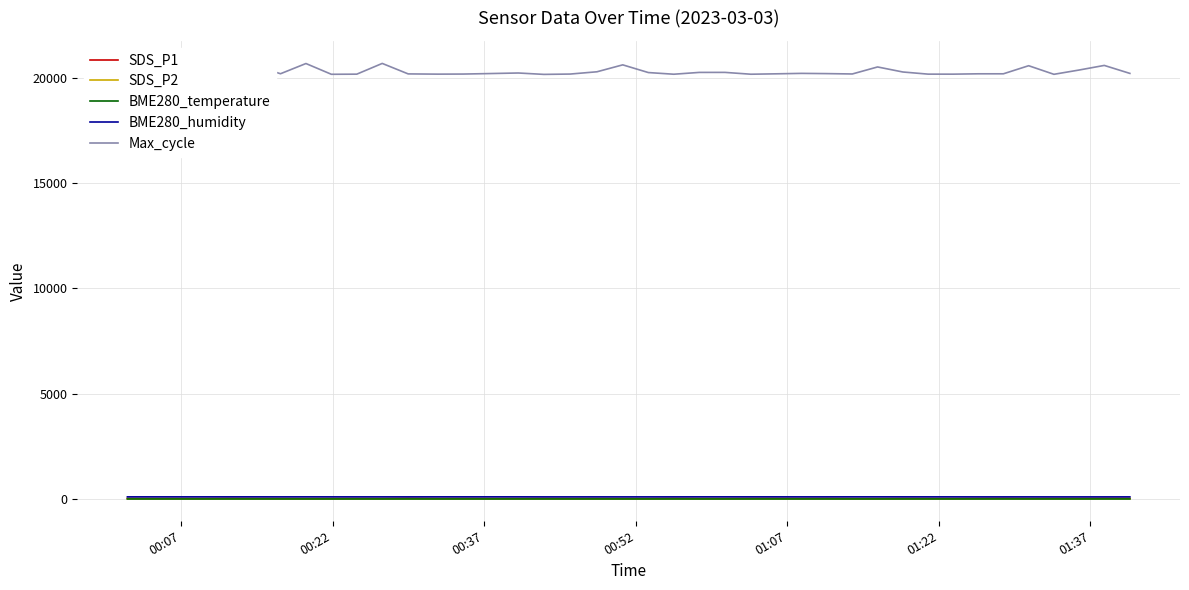

How many data points does each series have?

40